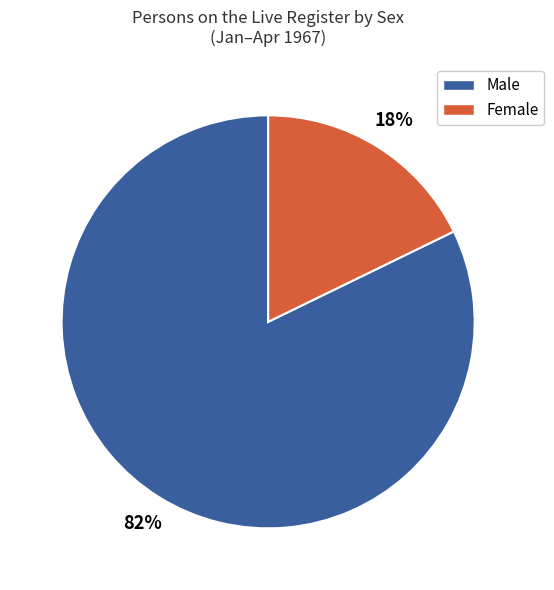

Rank the categories by value from lowest to highest.

Female, Male